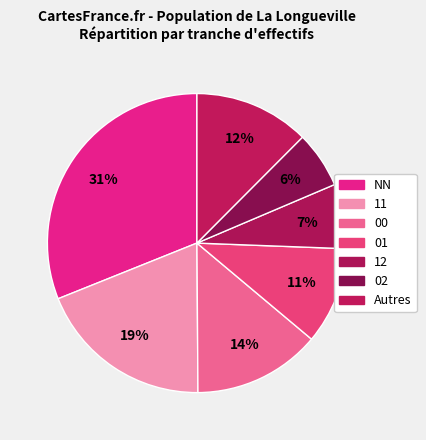

Which slice is the largest?

NN